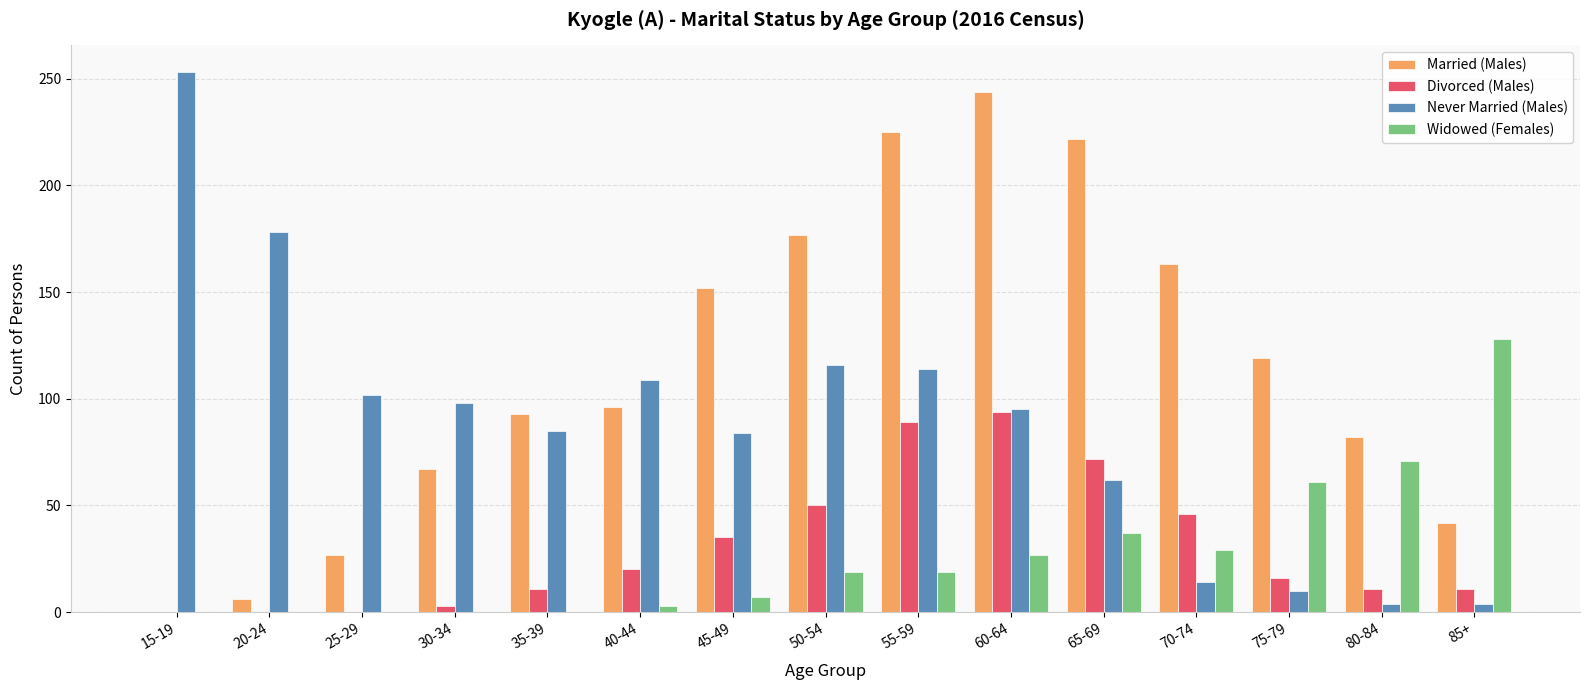

What are all the series names shown in the legend?

Married (Males), Divorced (Males), Never Married (Males), Widowed (Females)